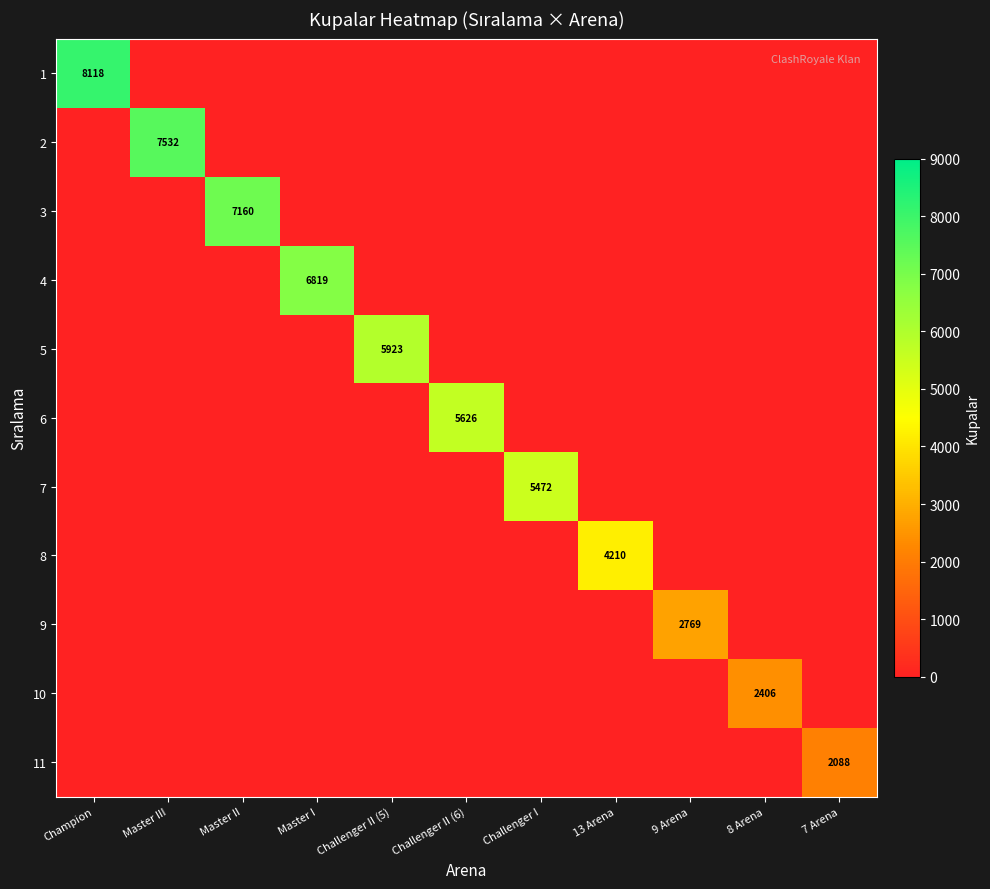

Between Master I and Challenger II (5), which is larger?

Master I